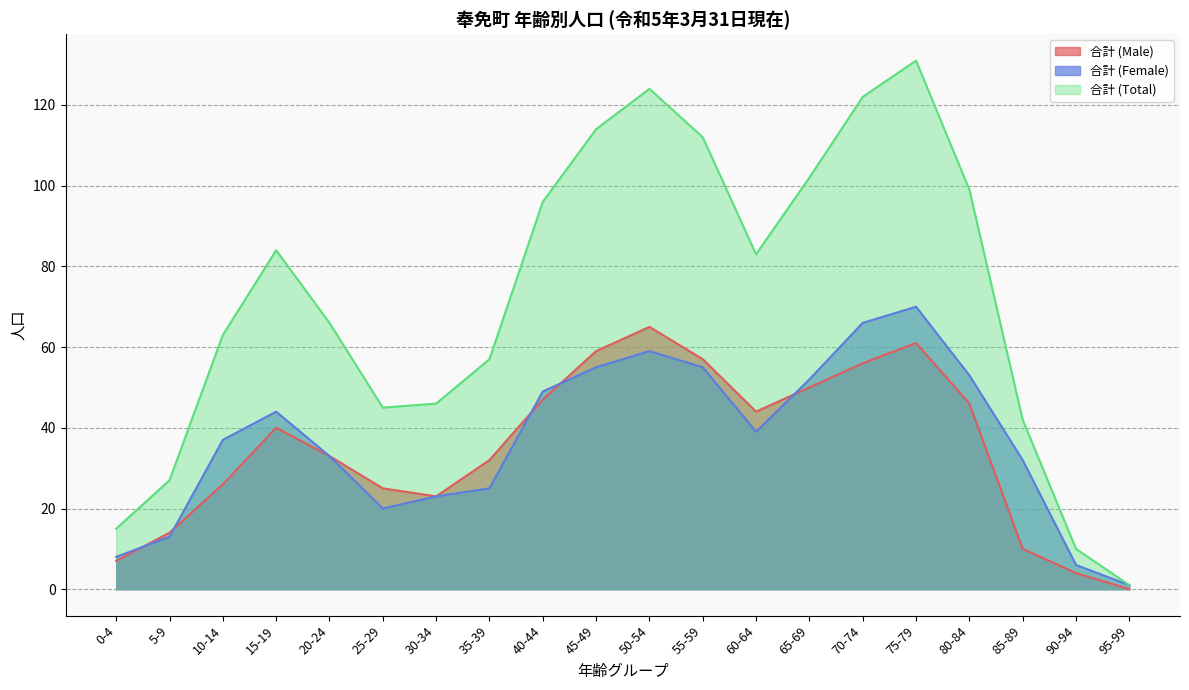

What is the total value across all series at 40-44?

192